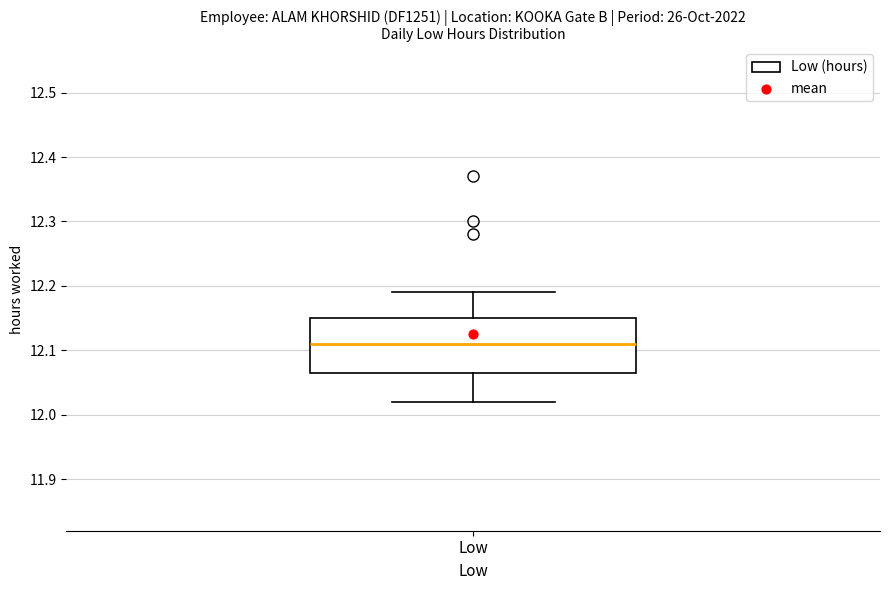

Read this box plot against the y-axis: the position of the median line, the range covered by the box, and the ends of both whiskers. The values are not printed on the chart, so give them approximately, as read against the axis.

median 12.11, box 12.07 to 12.15, whiskers 12.02 to 12.19